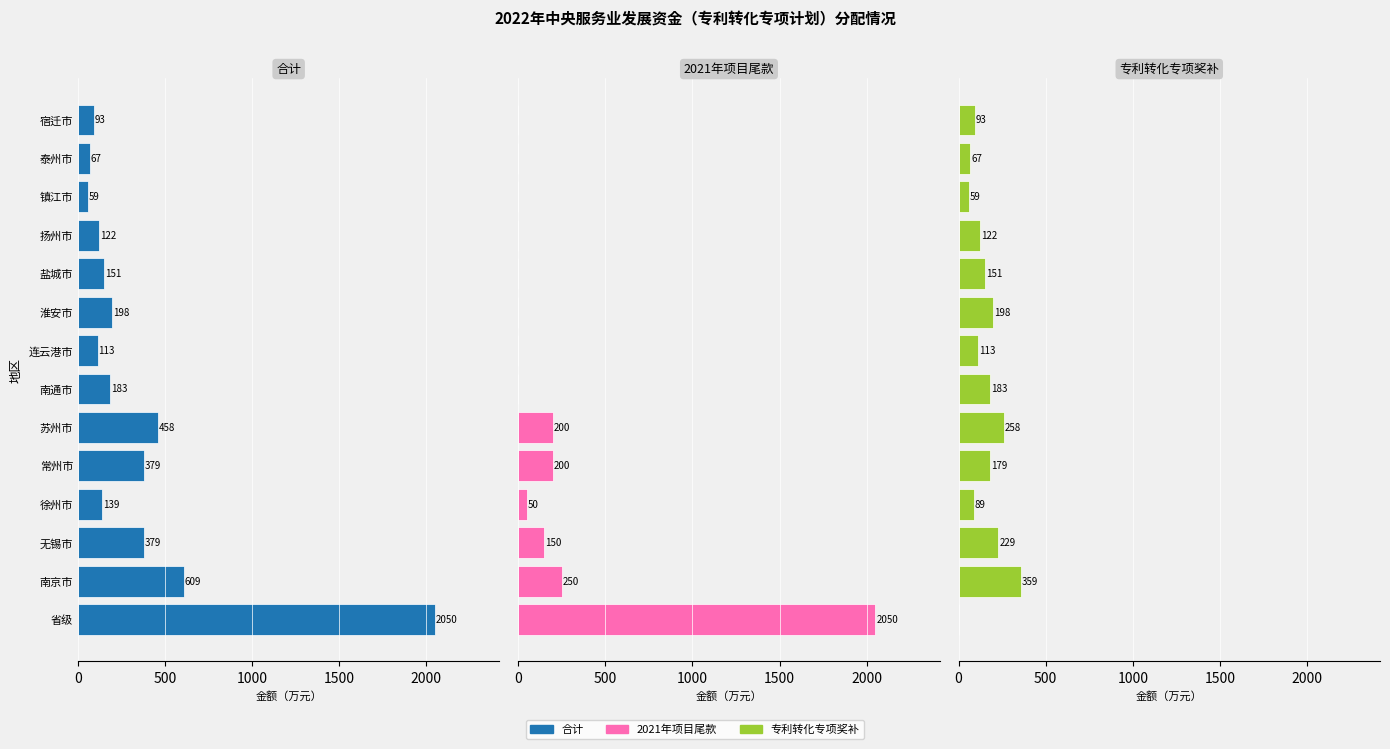

Reading left to right, what are all the values shown in this chart?

合计: 2050	609	379	139	379	458	183	113	198	151	122	59	67	93
2021年项目尾款: 2050	250	150	50	200	200	0	0	0	0	0	0	0	0
专利转化专项奖补: 0	359	229	89	179	258	183	113	198	151	122	59	67	93